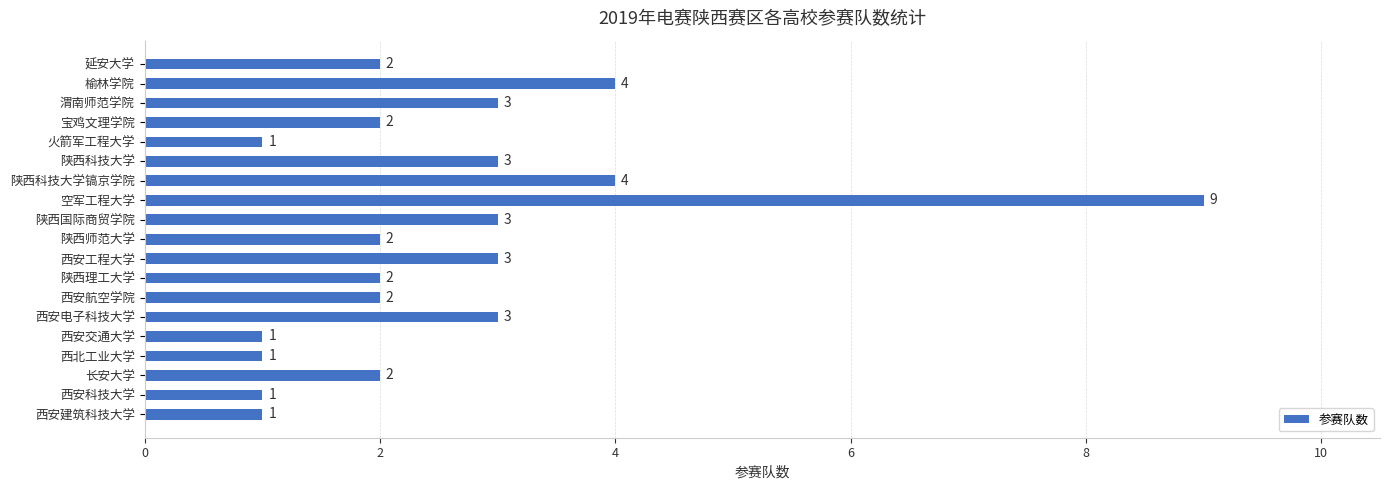

Which label corresponds to the largest value in the chart?

空军工程大学